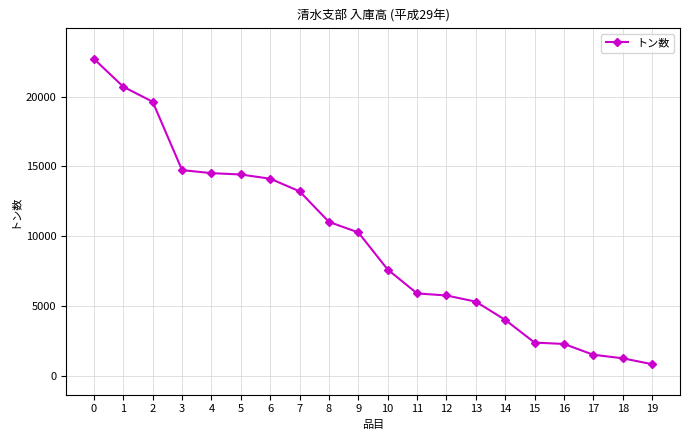

At which category does the chart reach its minimum across all series?

19